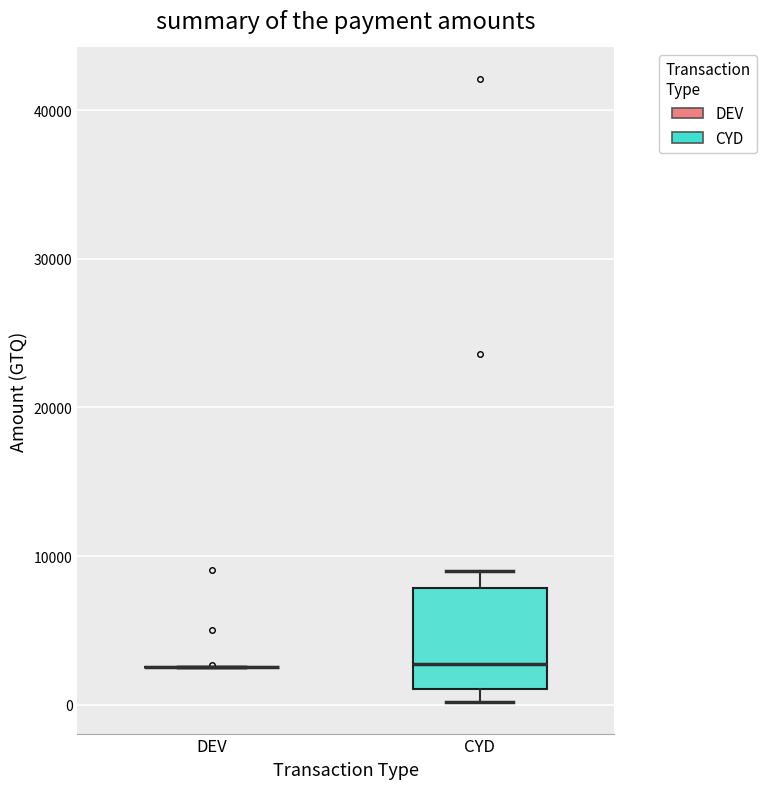

Reading left to right, read every box against the y-axis: the position of its median line, the range the box covers, and the ends of its whiskers. The values are not printed on the chart, so give them approximately, as read against the axis.

DEV: box collapsed to a line at 3000, whiskers 3000 to 3000
CYD: median 3000, box 1000 to 8000, whiskers 0 to 9000